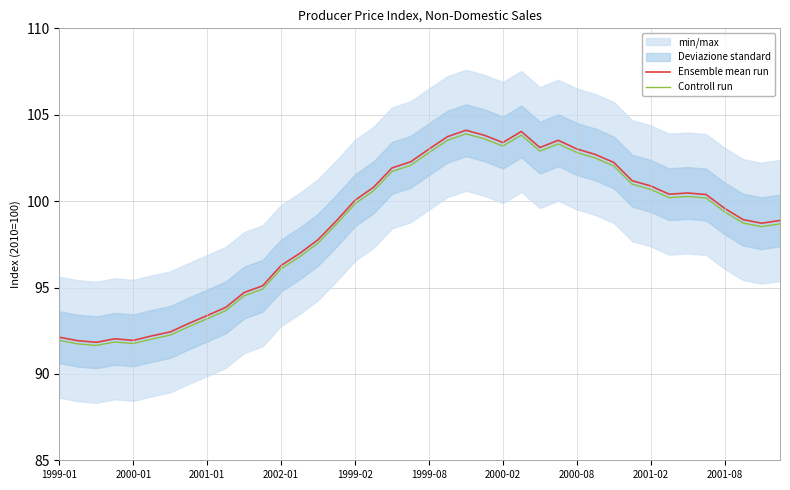

Is it true that Controll run equals 58.7 at 11?

False